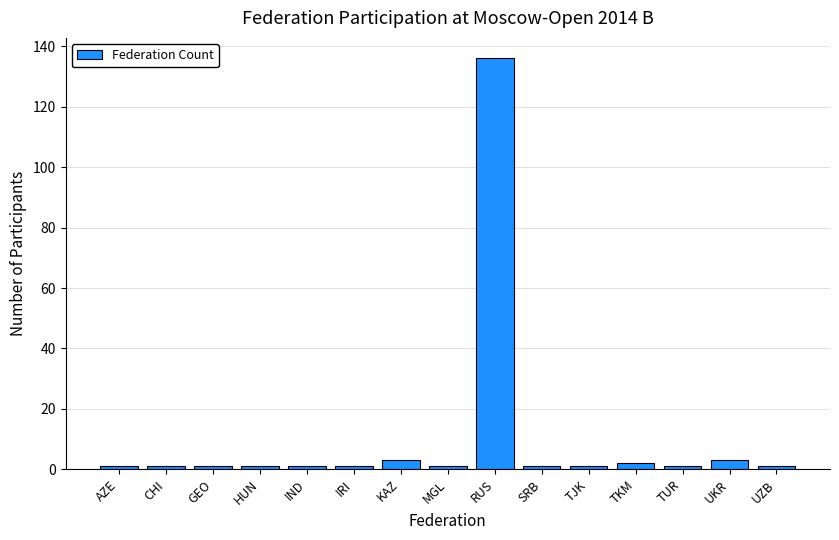

What is the label of the 10th bar from the right?

IRI